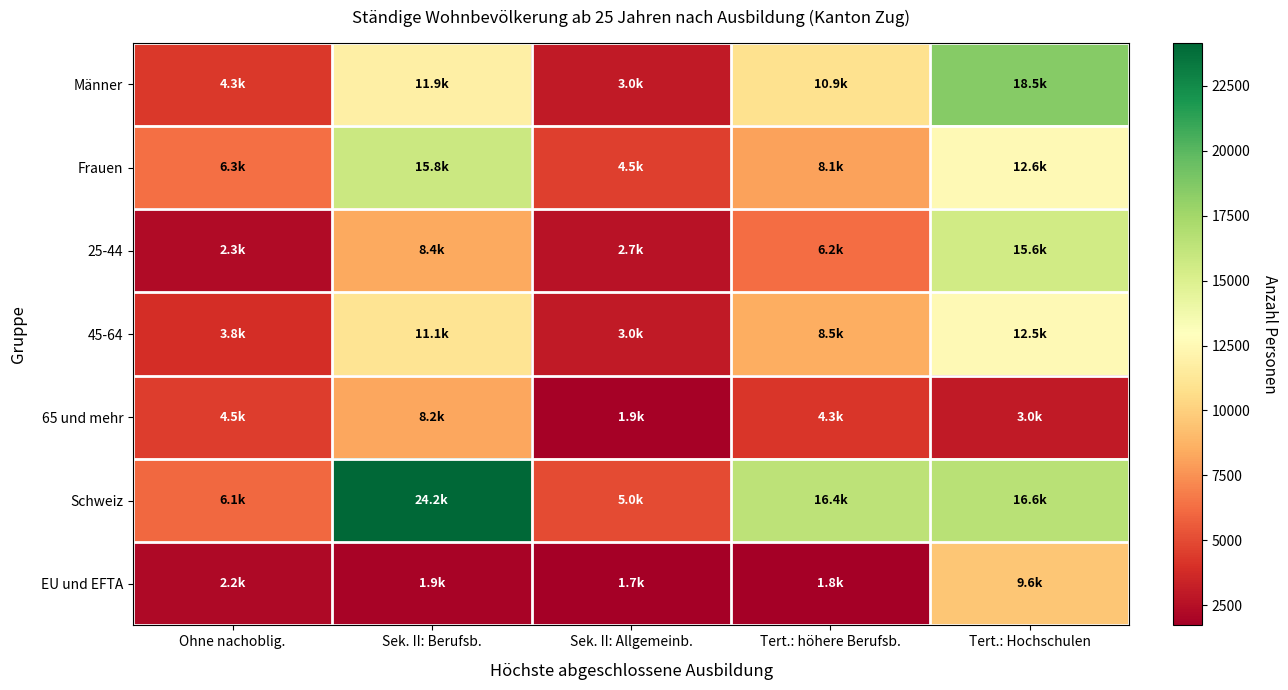

What is the difference between the highest and lowest values at Tert.: höhere Berufsb.?

14638.9